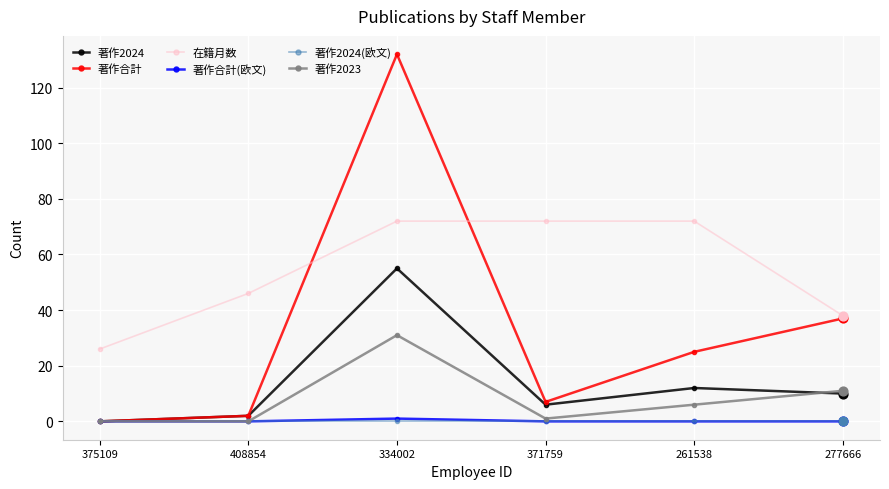

What are all the series names shown in the legend?

著作2024, 著作合計, 在籍月数, 著作合計(欧文), 著作2024(欧文), 著作2023